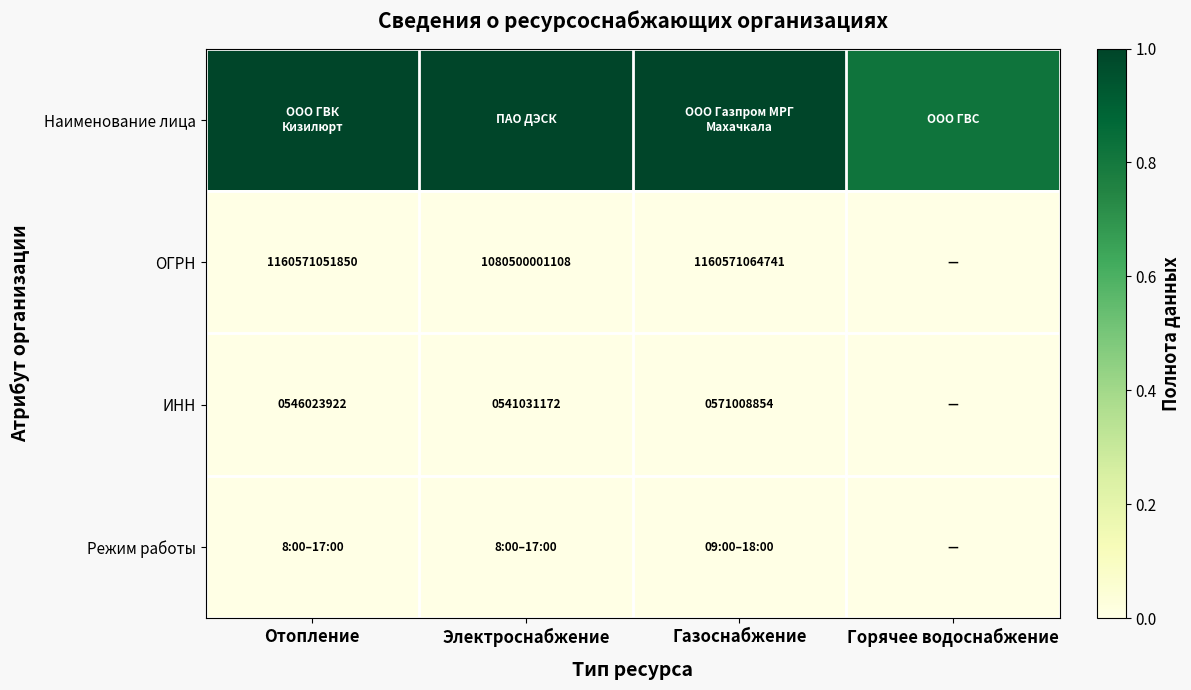

Is the value of ОГРН at Отопление greater than the value of ИНН at Газоснабжение?

Yes